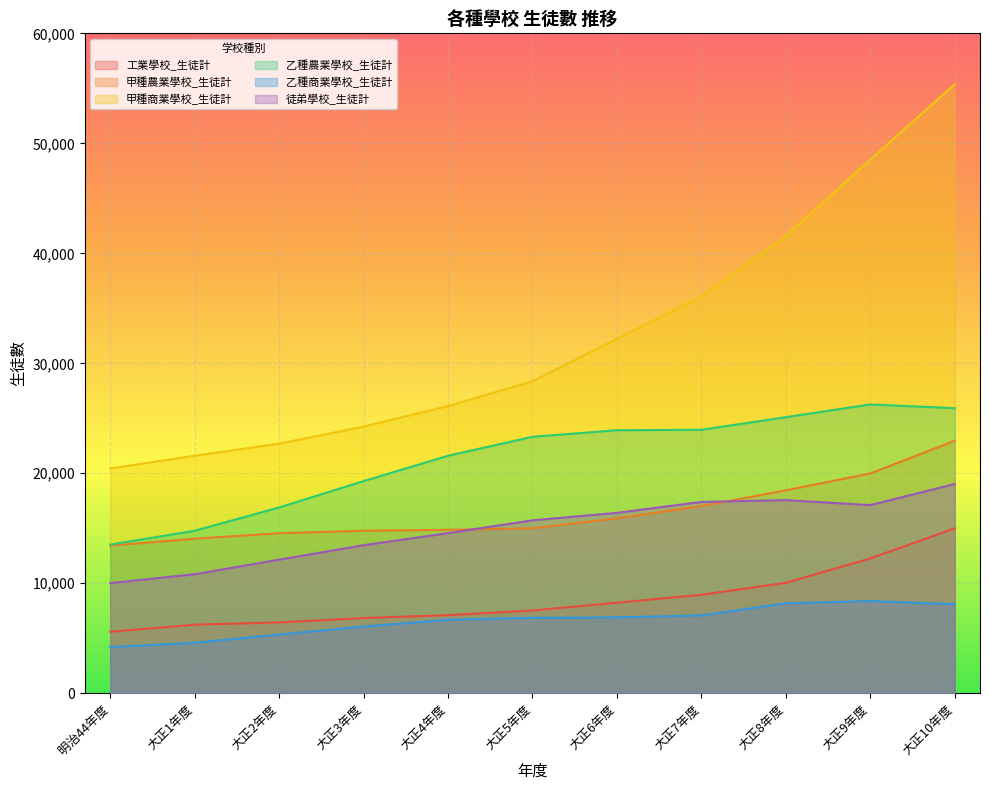

What is the spread (max minus min) of values at 大正8年度?

33398